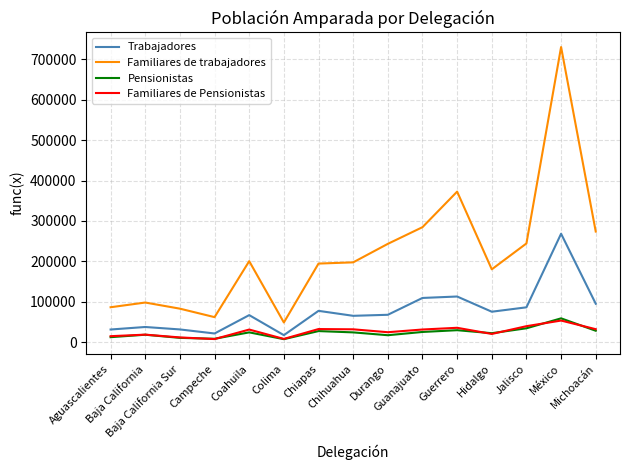

True or false: Trabajadores and Pensionistas cross at least once.

False